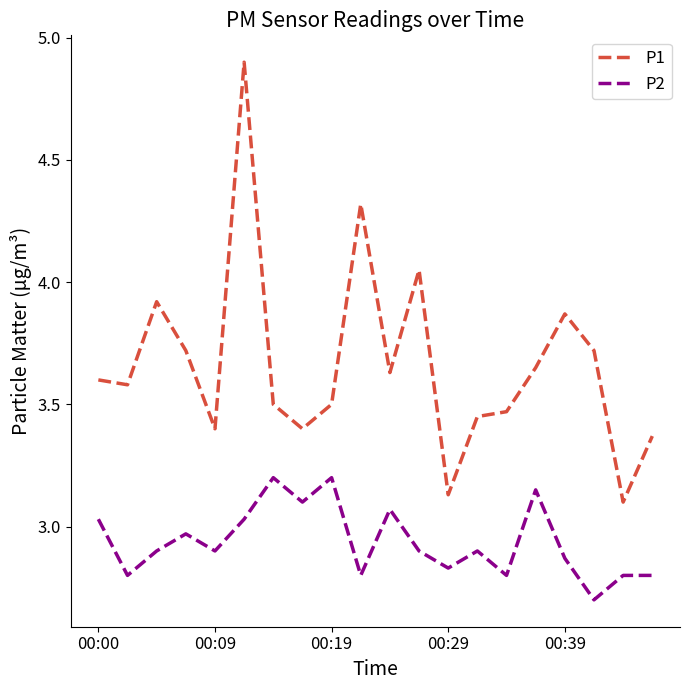

Which series has the largest range (max minus min)?

P1